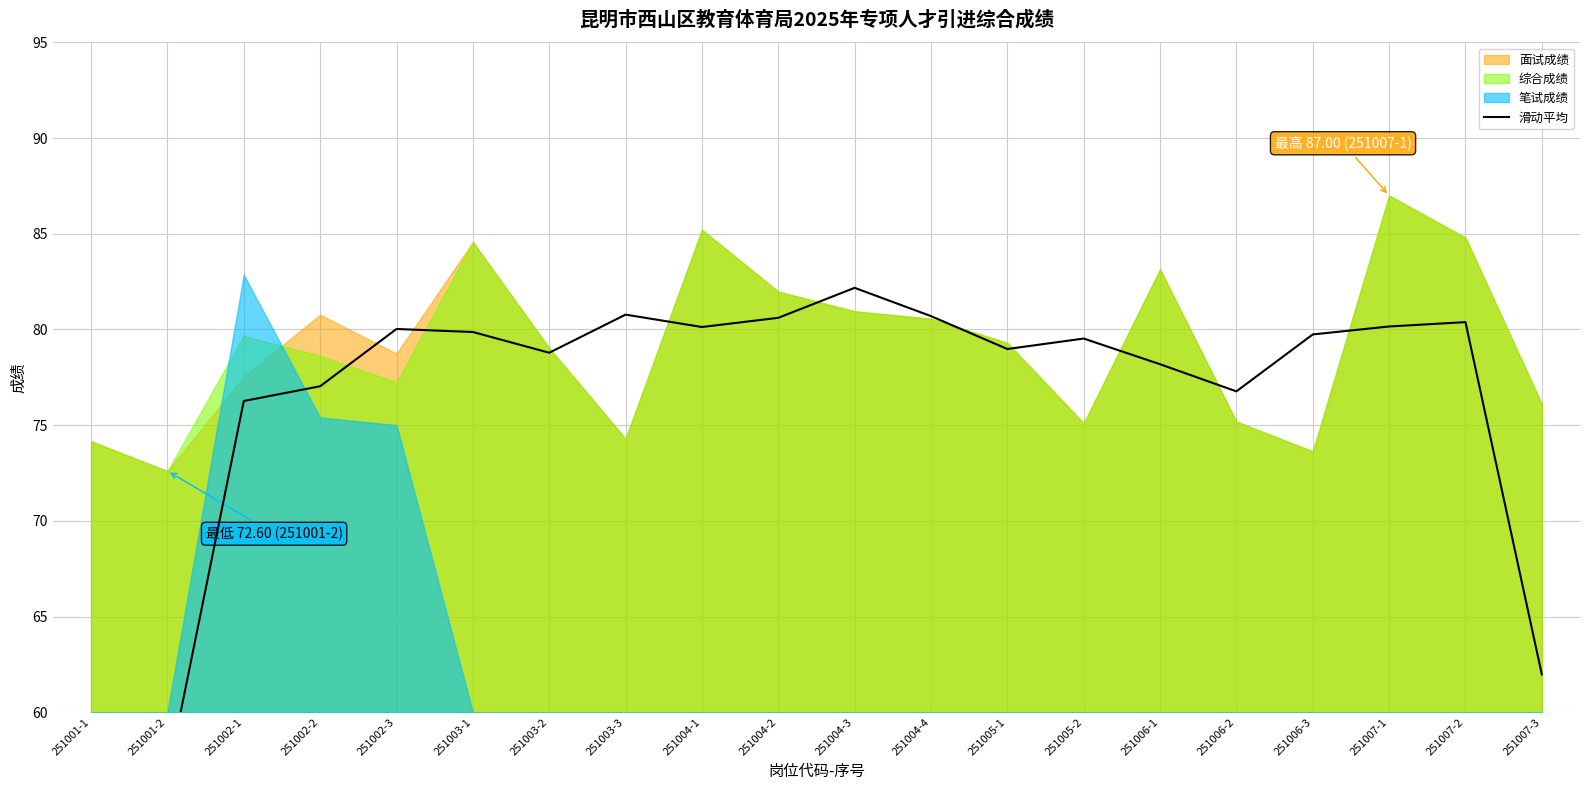

Which has a higher value, 251003-1 or 251007-1?

251007-1